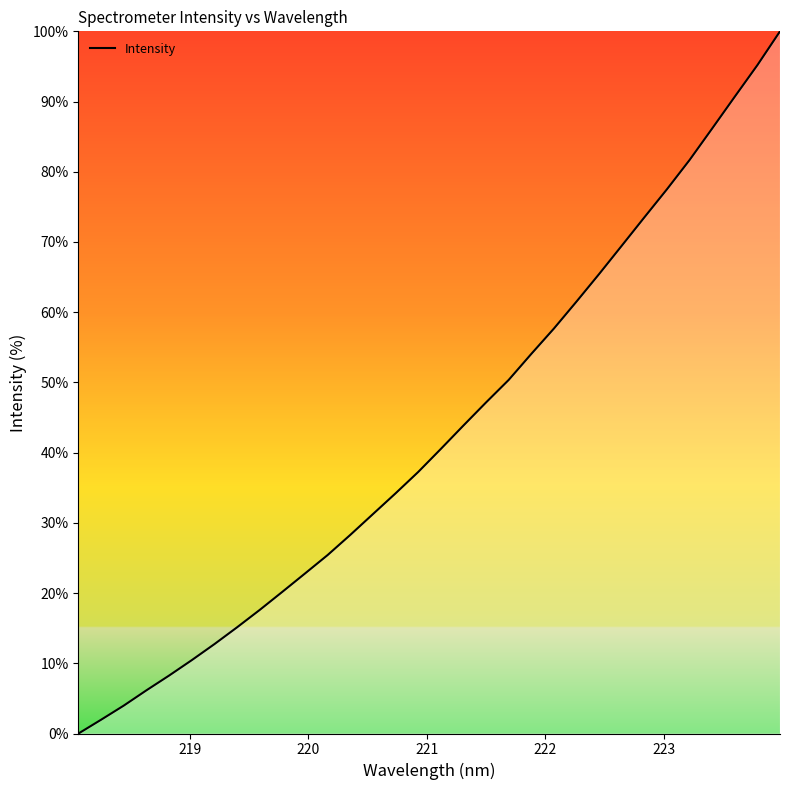

What is the difference between the maximum and minimum values?

100.0